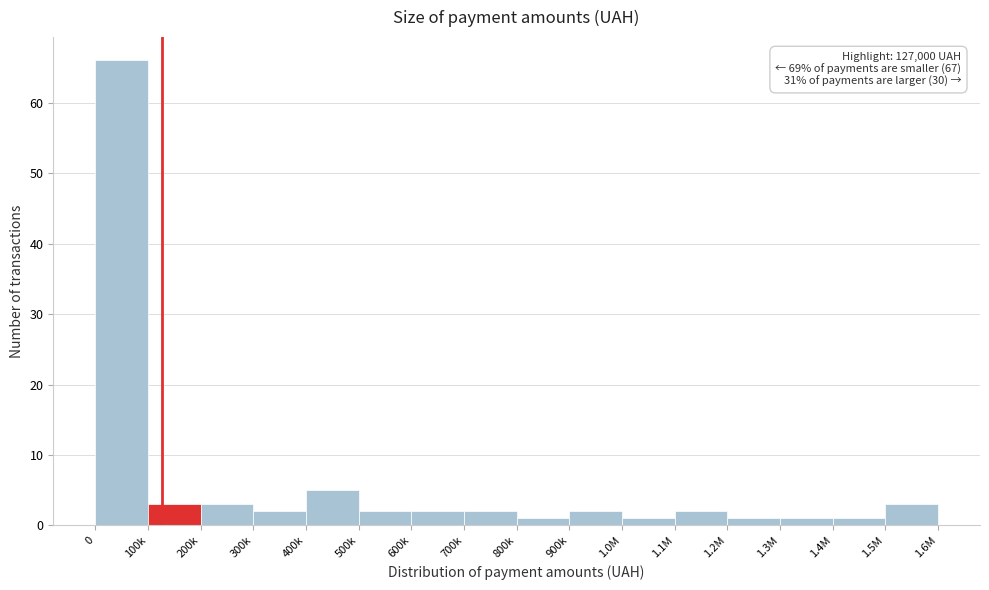

Reading right to left, what are all the values shown in this chart?

3	1	1	1	2	1	2	1	2	2	2	5	2	3	3	66